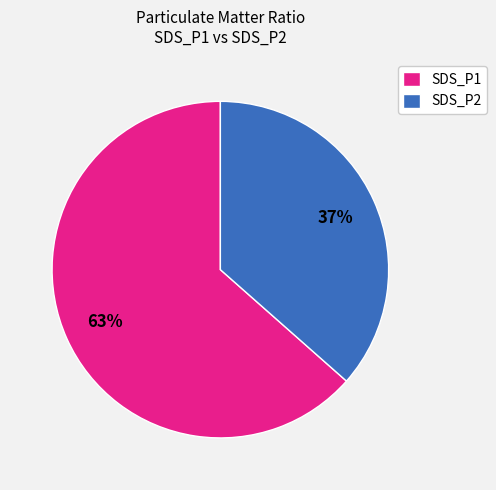

What percentage is the SDS_P1 slice, to the nearest percent?

63%